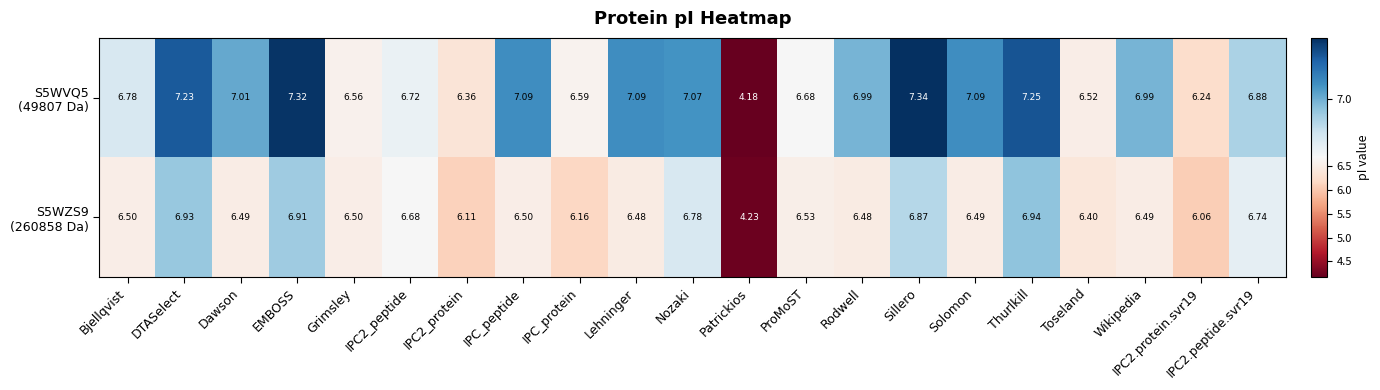

Which category has the highest value across all series?

Sillero